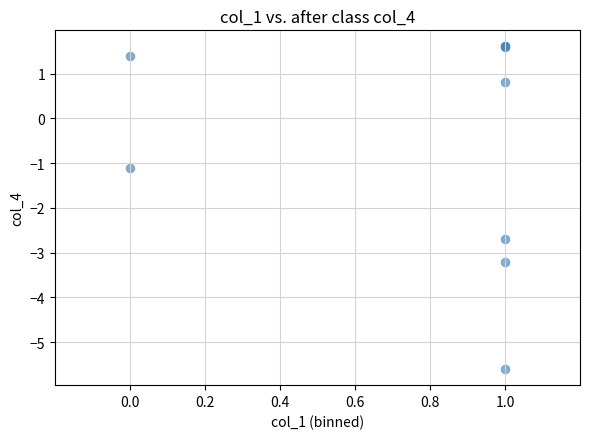

What Y value in the scatter plot is closest to -1?

-1.1